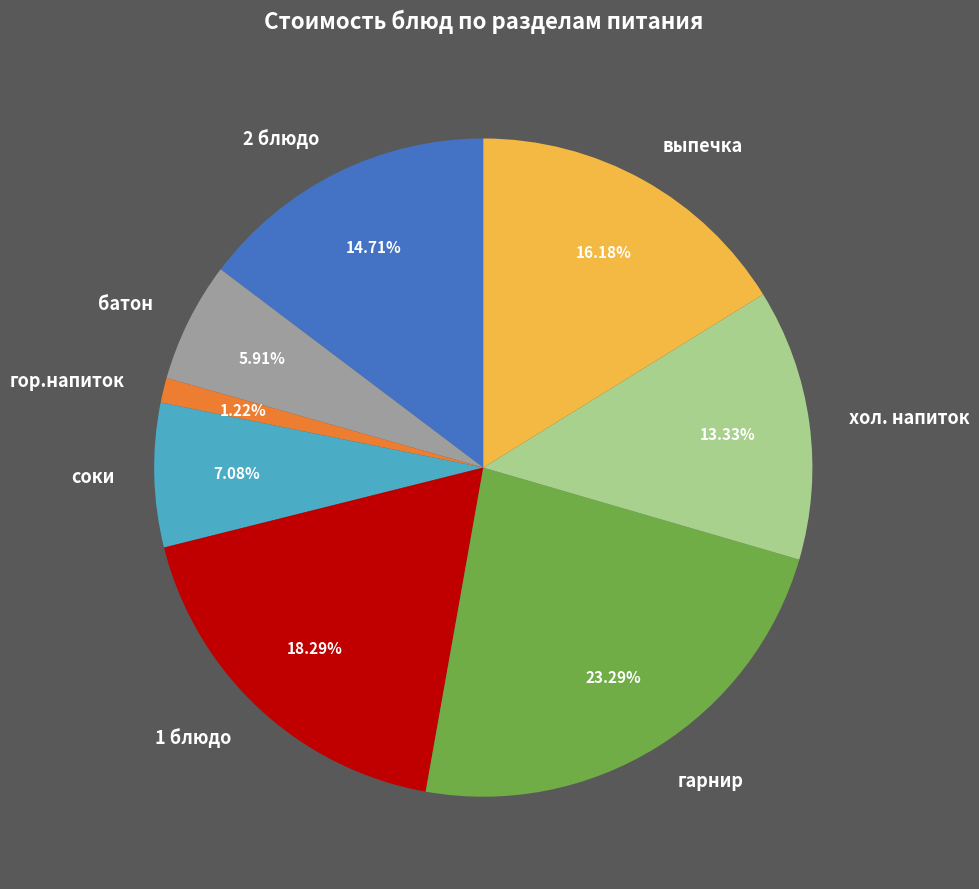

Combined, do гарнир and 2 блюдо account for over 50%?

No